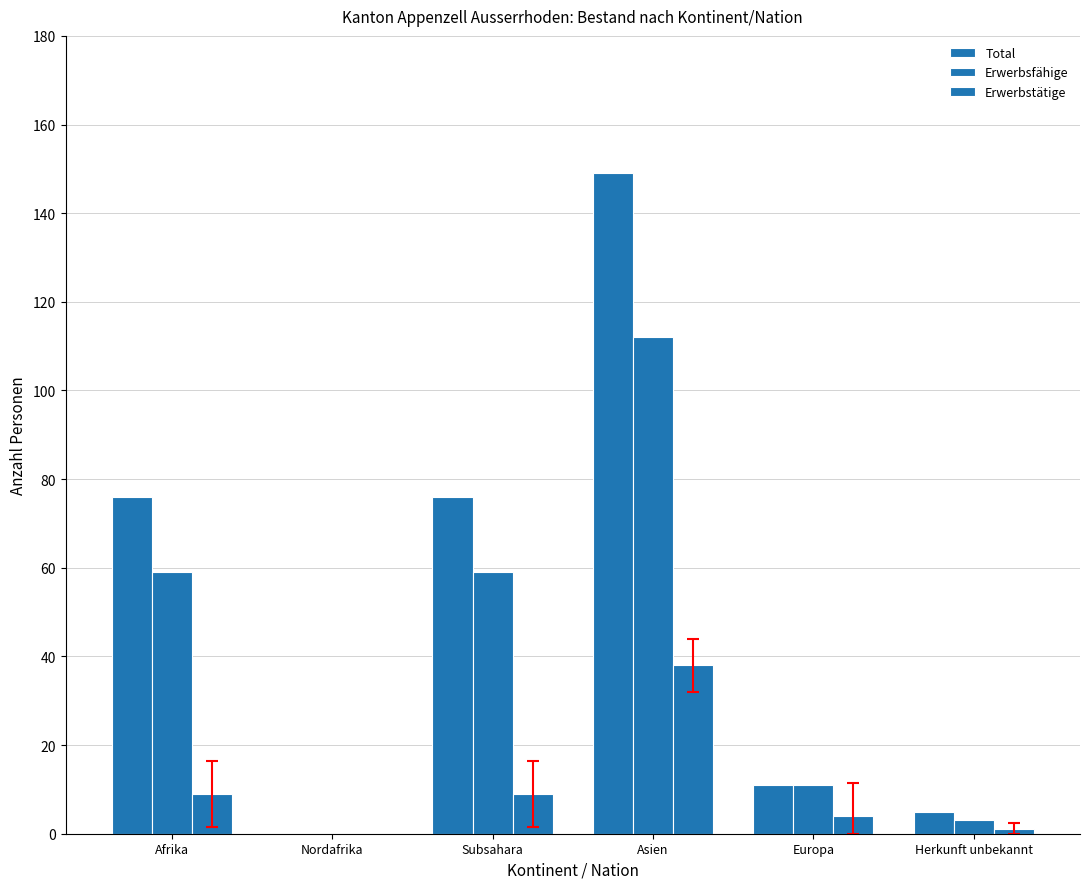

Does the chart contain stacked bars?

No